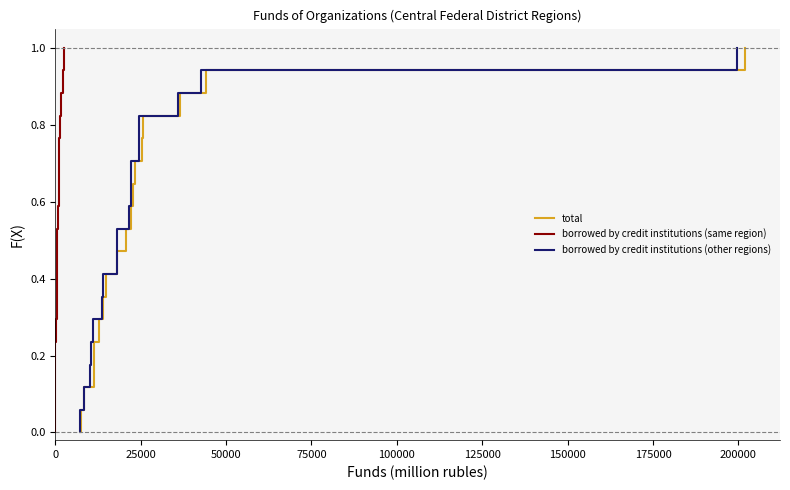

What are all the series names shown in the legend?

total, borrowed by credit institutions (same region), borrowed by credit institutions (other regions)